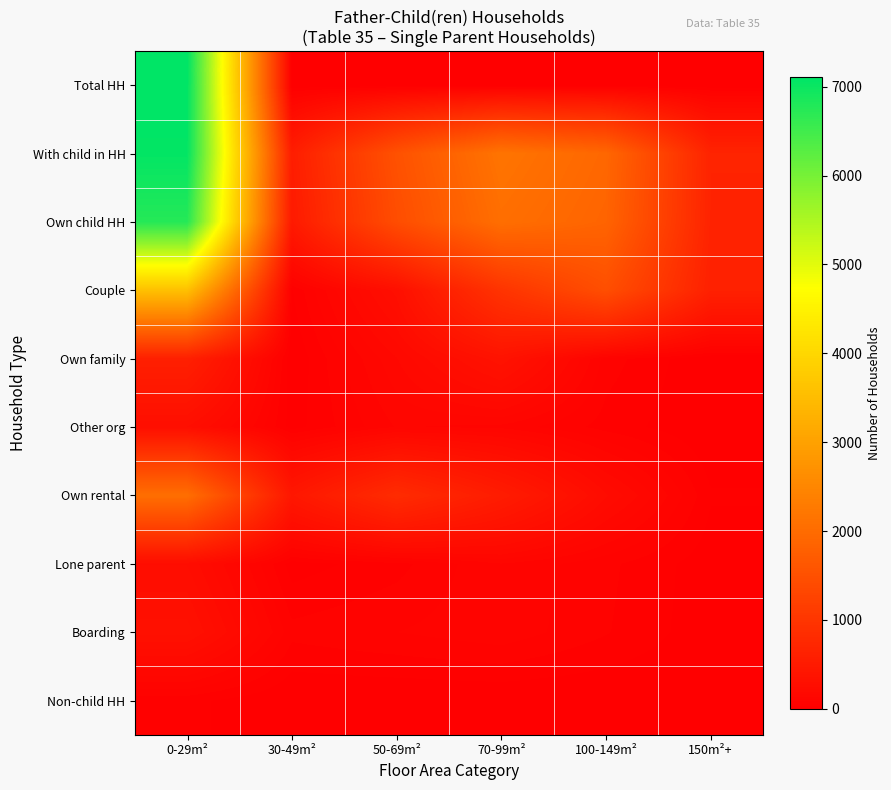

What is the total value across all series at 30-49m²?

1600